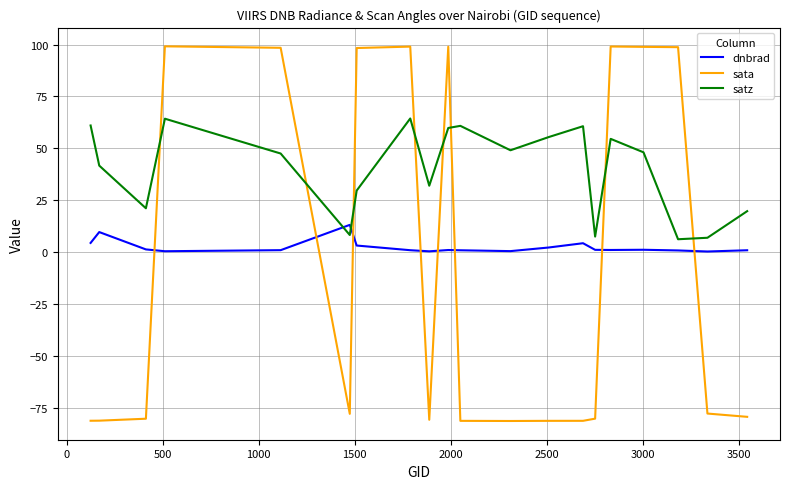

What is the difference between the maximum and minimum values in the sata series?

180.4